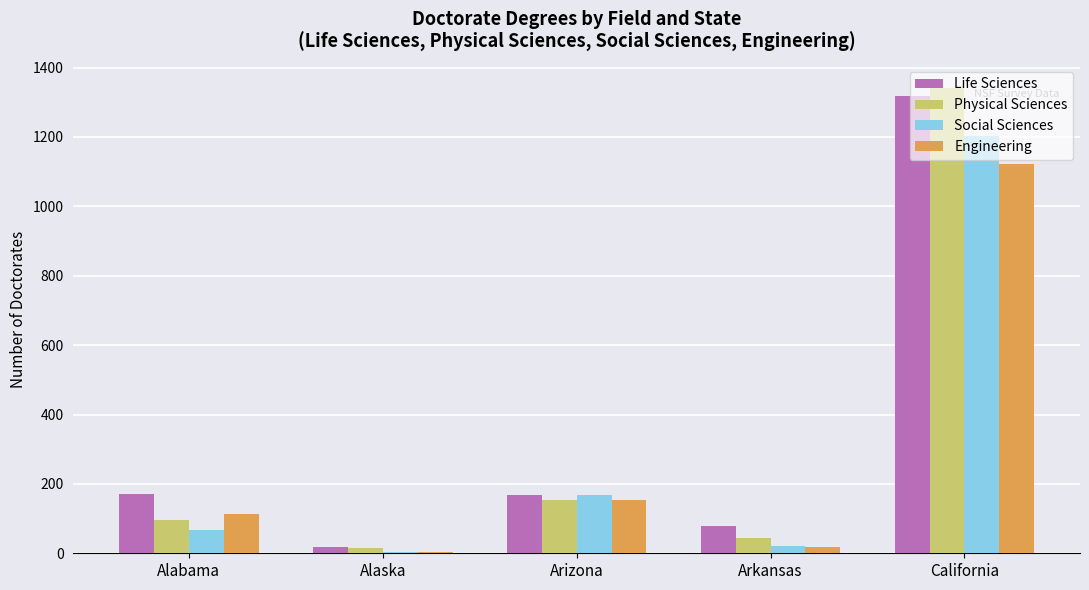

What value does the Physical Sciences series have at California, to the nearest 10?

1340